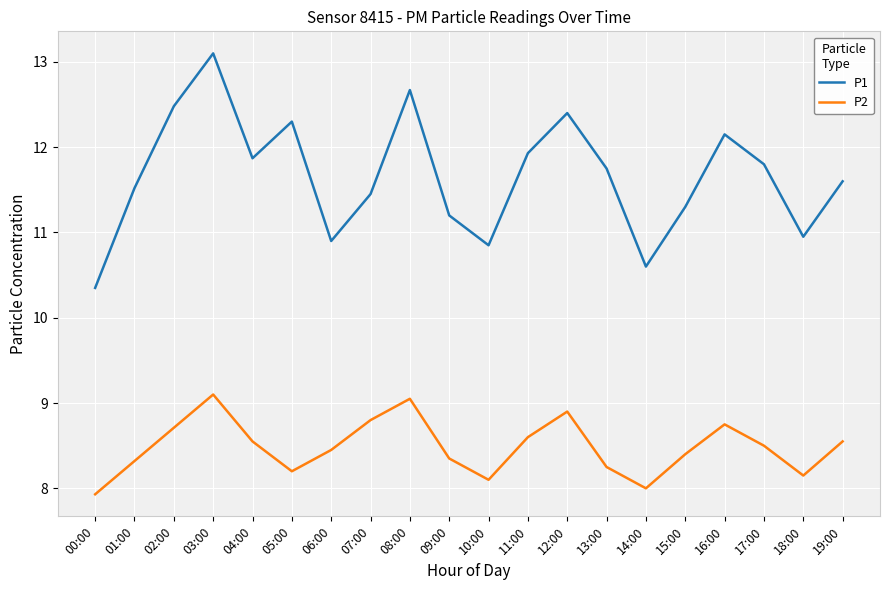

What are all the series names shown in the legend?

P1, P2